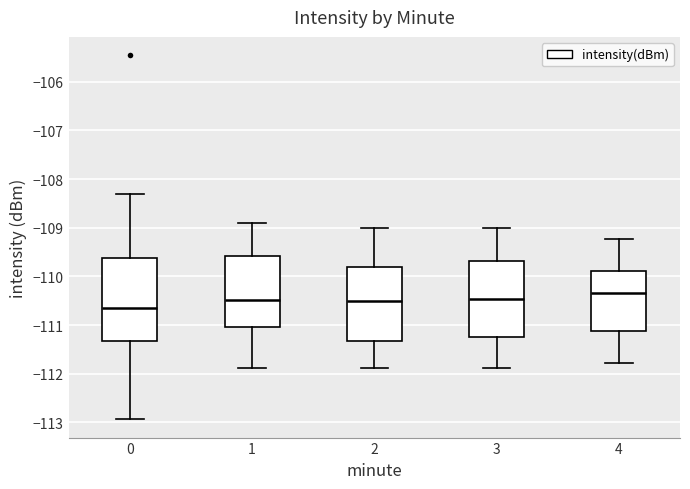

Which box has the highest median line?

4